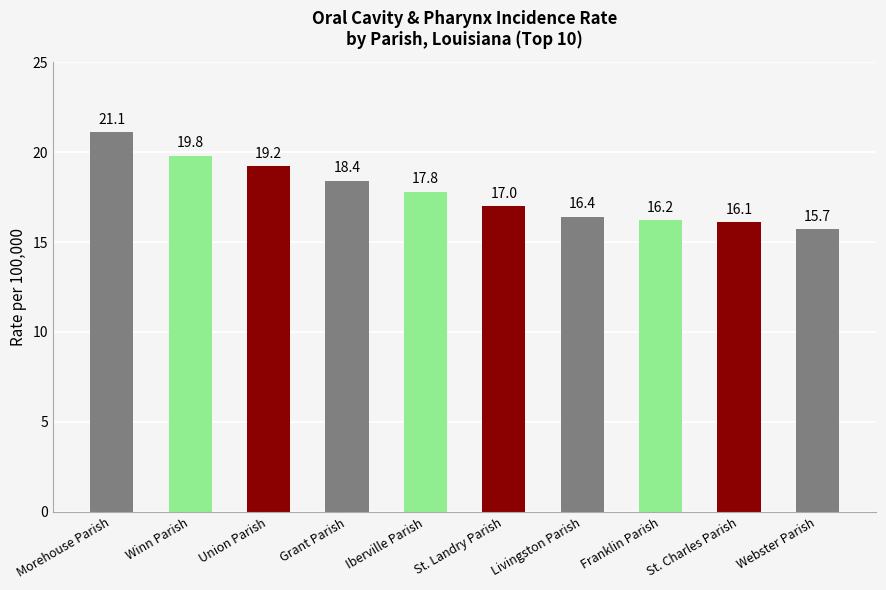

Does the chart contain stacked bars?

No